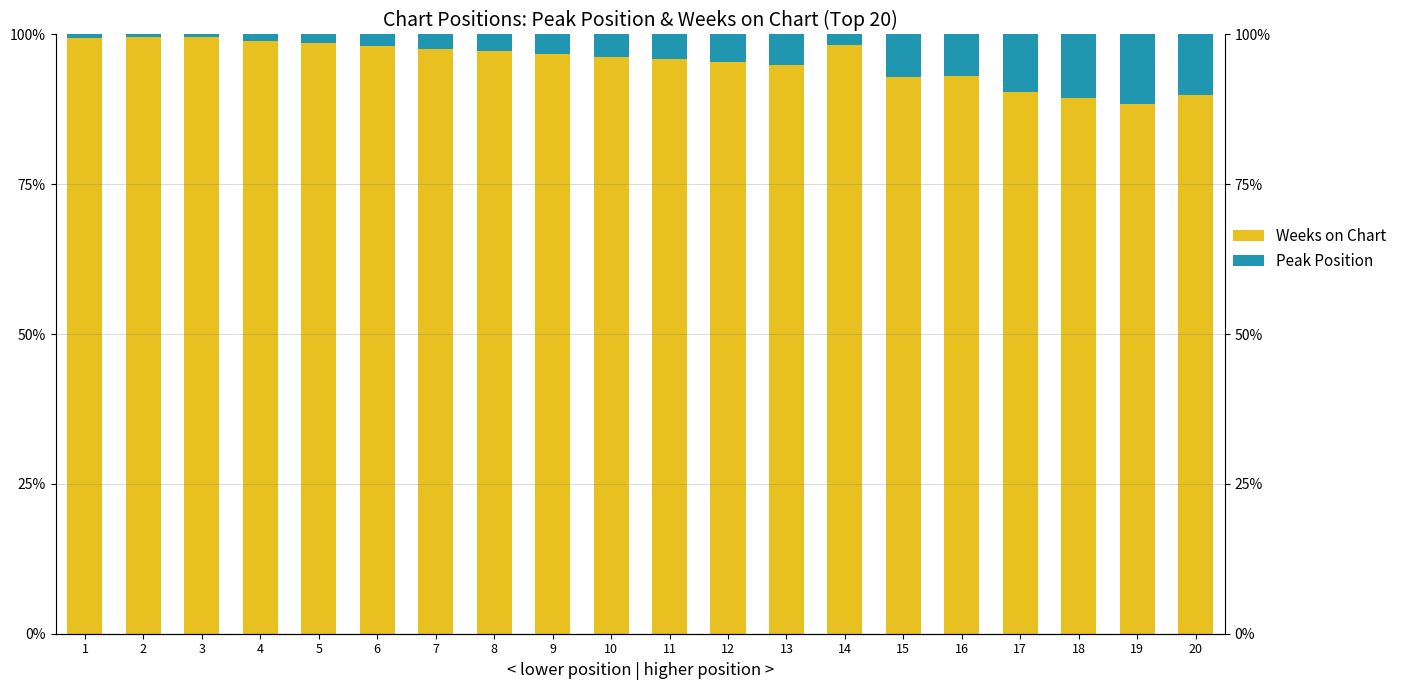

What are all the series names shown in the legend?

Weeks on Chart, Peak Position